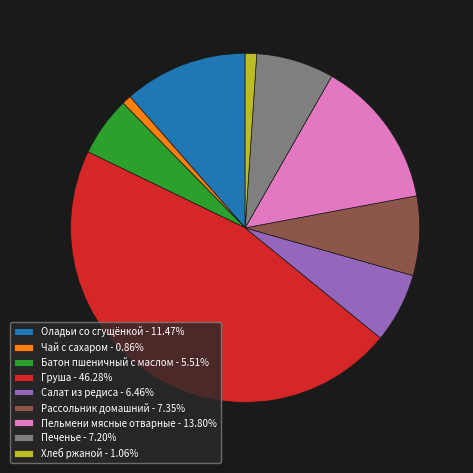

Is the sum of Оладьи со сгущёнкой - 11.47% and Чай с сахаром - 0.86% greater than half?

No